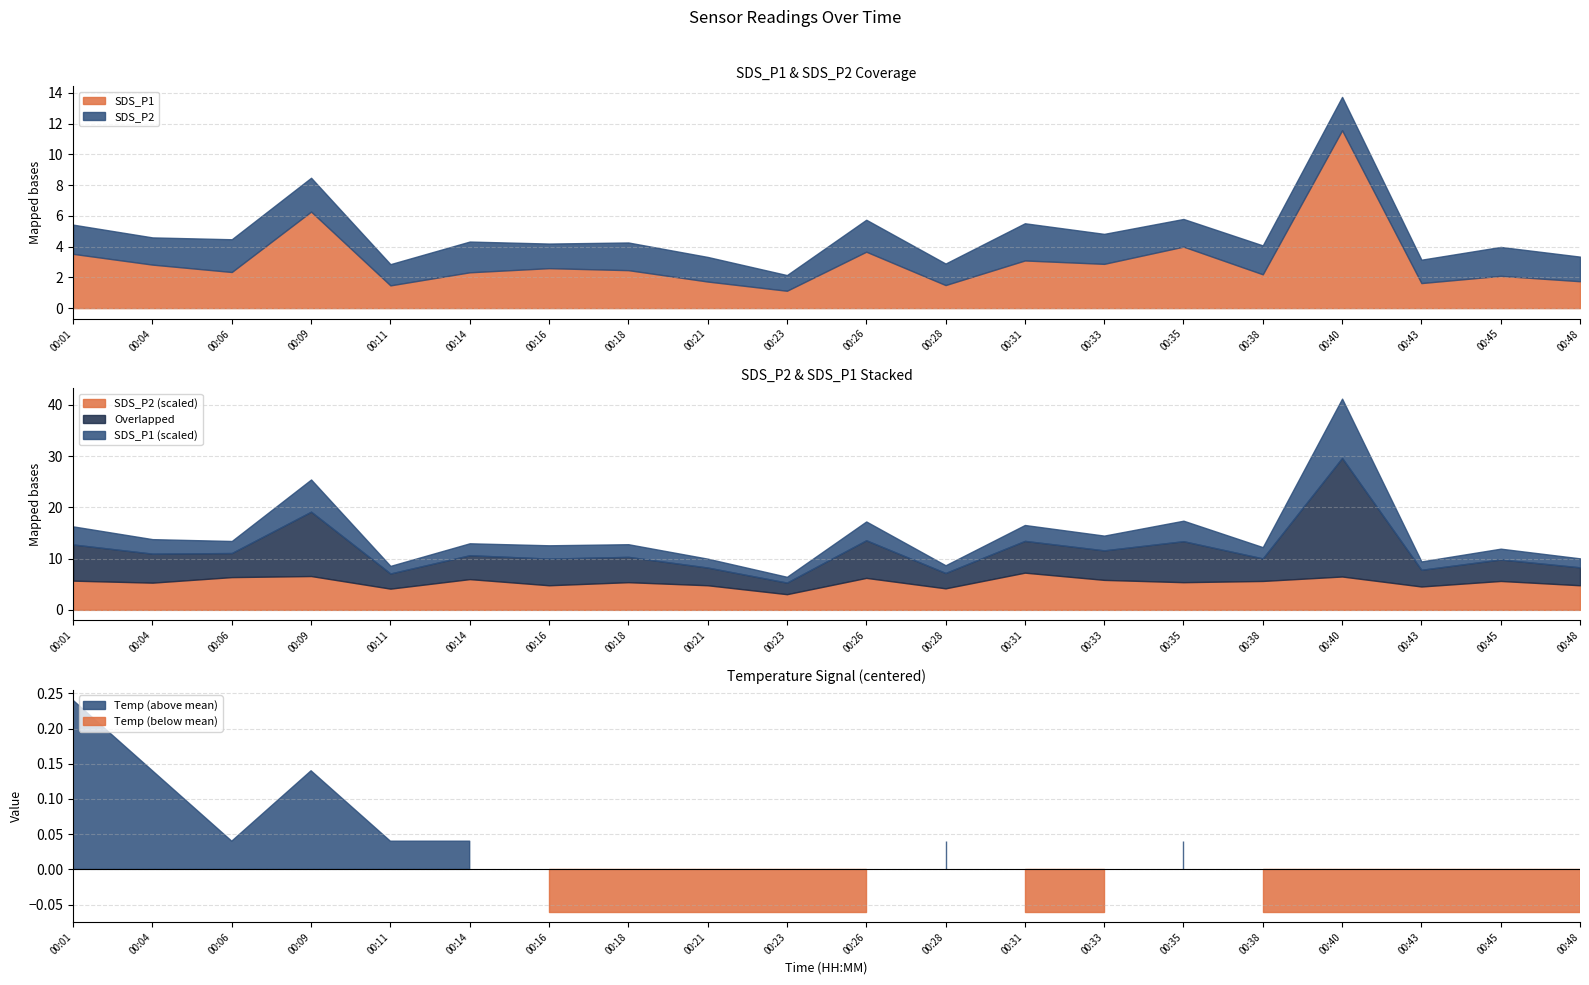

Which category has the lowest value in the SDS_P1 series?

00:23